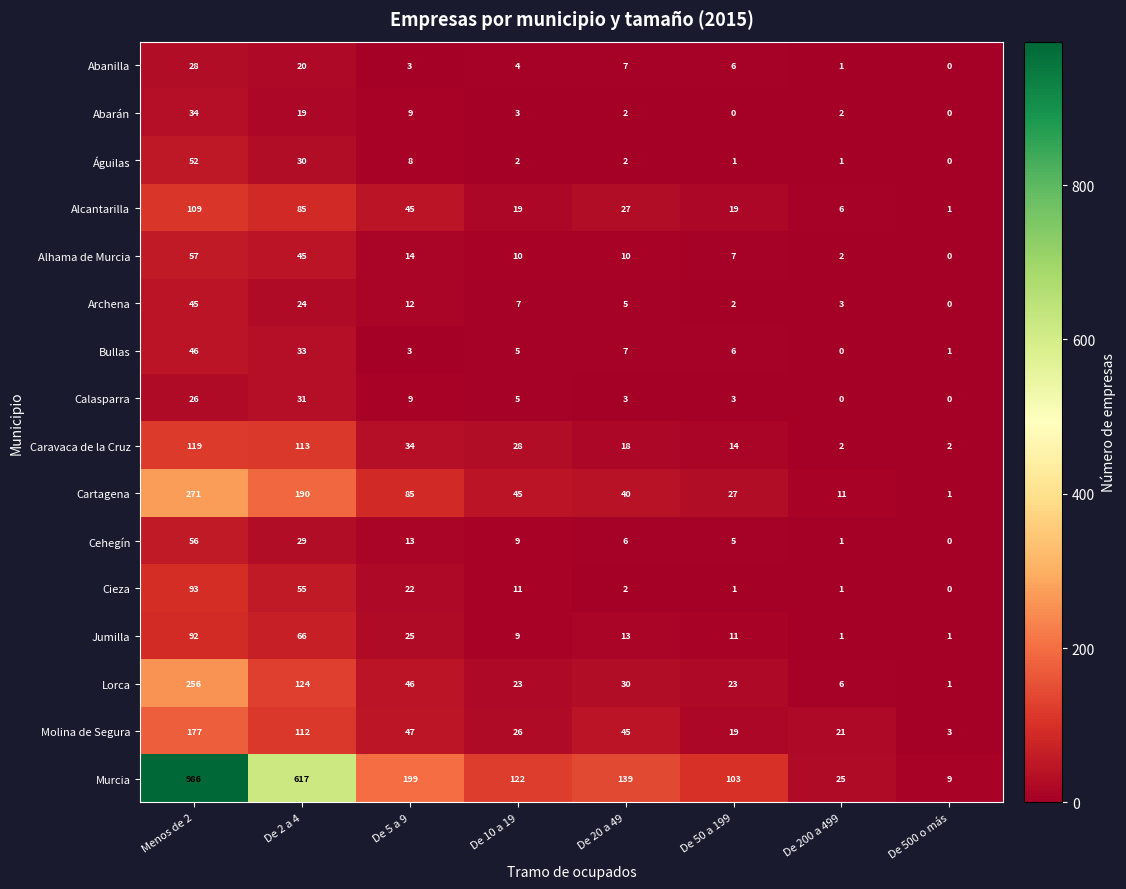

Which series has the largest total across all categories?

Murcia